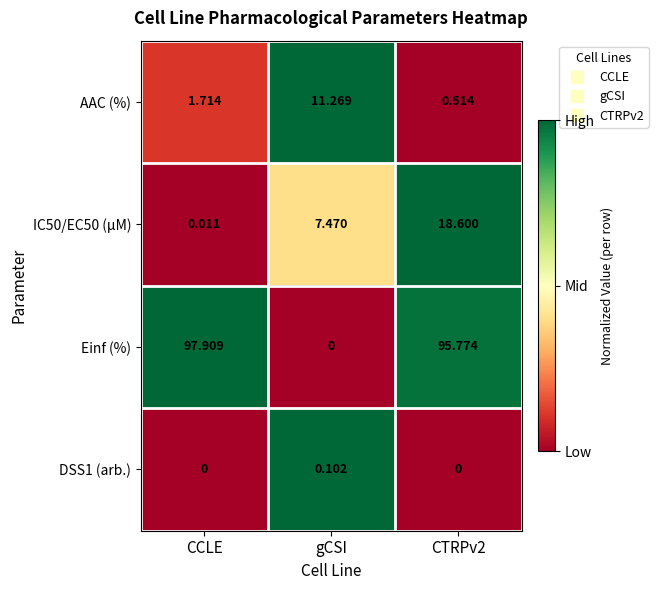

How many distinct data groups are displayed?

4